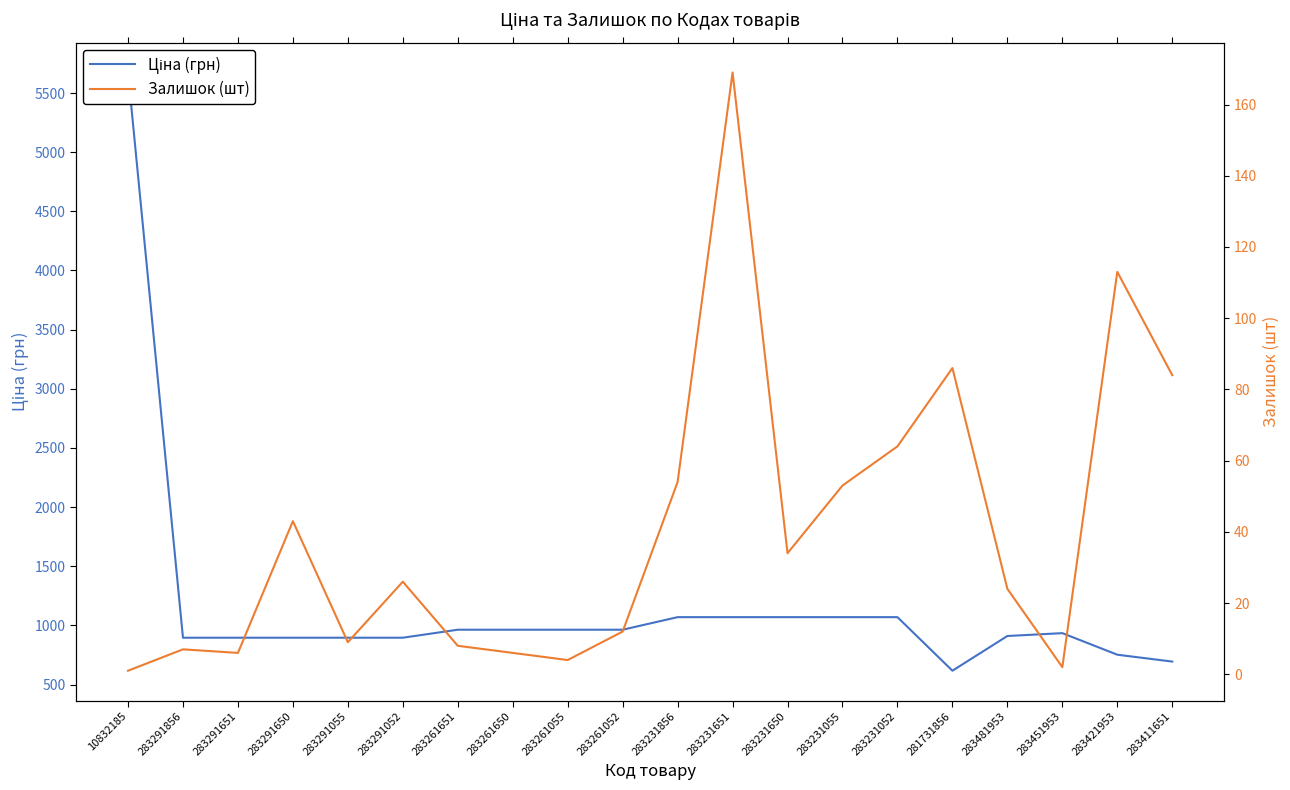

True or false: Залишок (шт) and Ціна (грн) cross at least once.

False